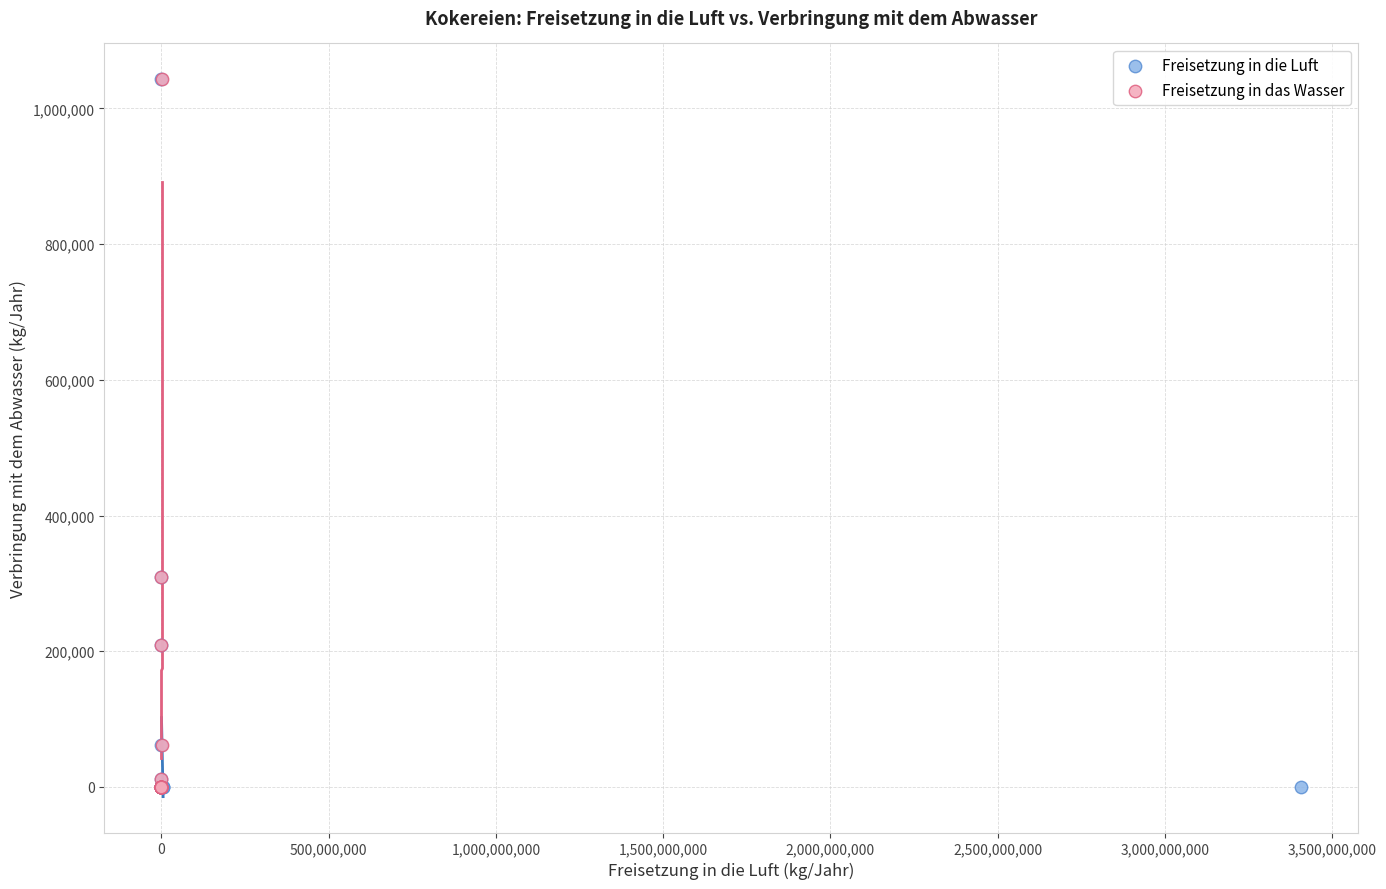

What are all the series names shown in the legend?

Freisetzung in die Luft, Freisetzung in das Wasser